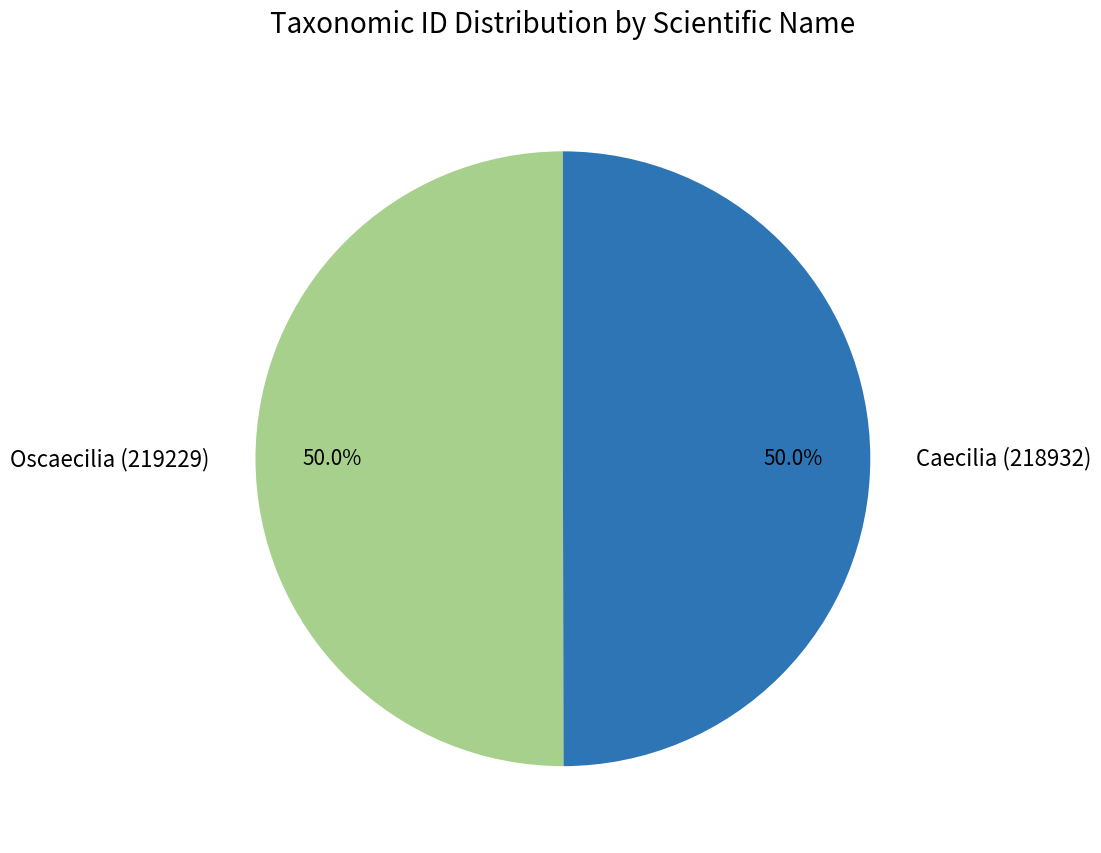

What is the ratio of the value at Oscaecilia (219229) to the value at Caecilia (218932)?

1.0